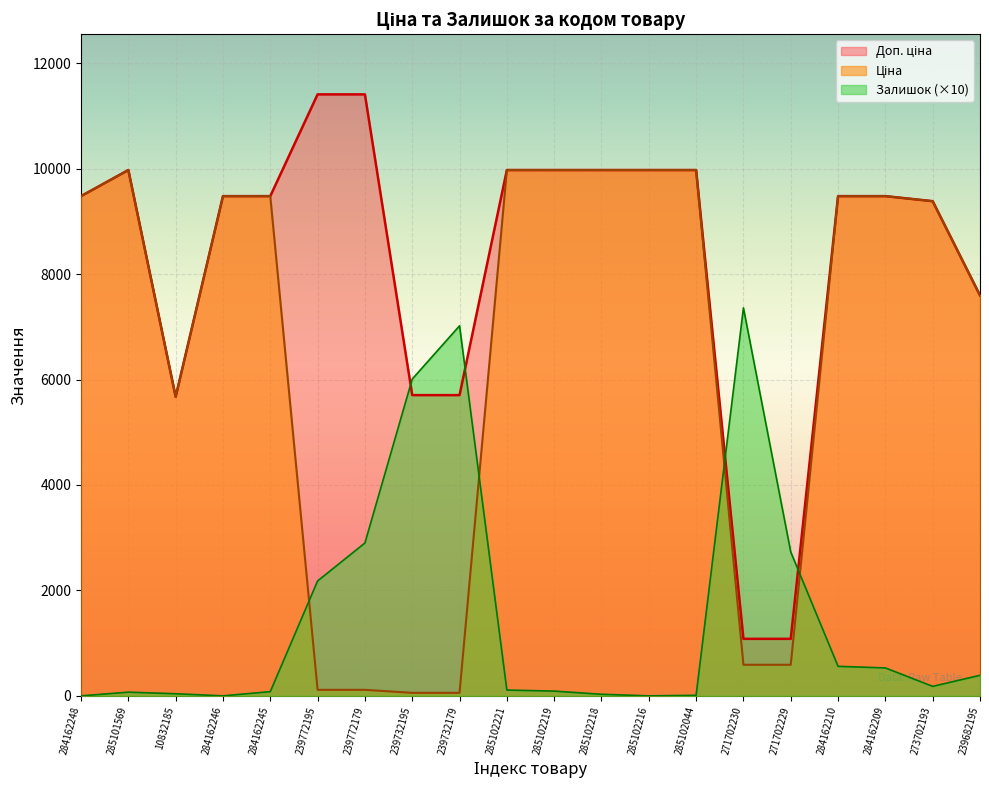

How many lines are shown in the chart?

3